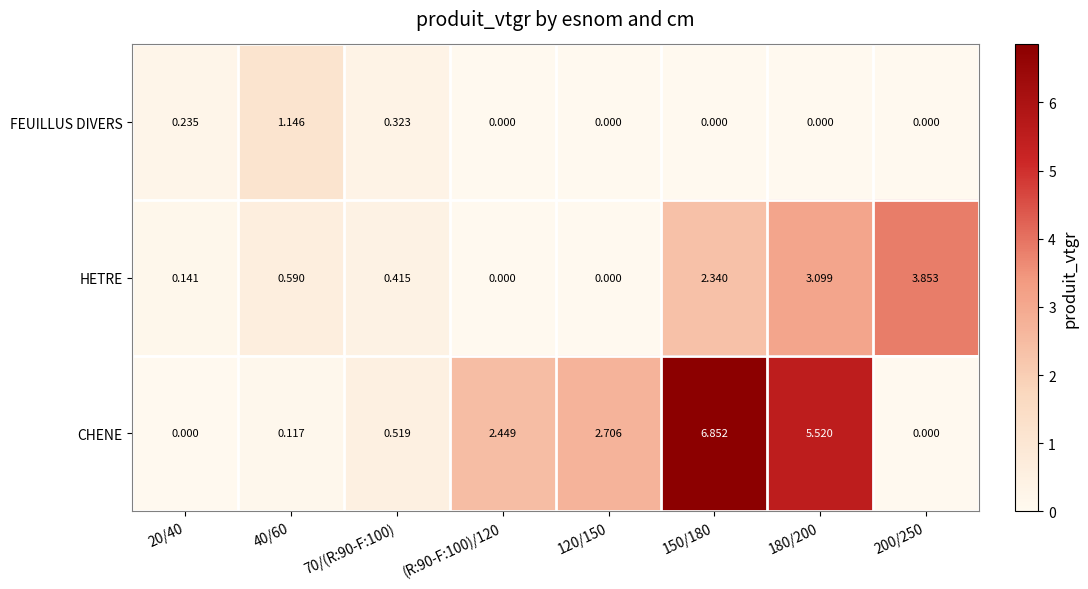

Which series has the largest range (max minus min)?

CHENE